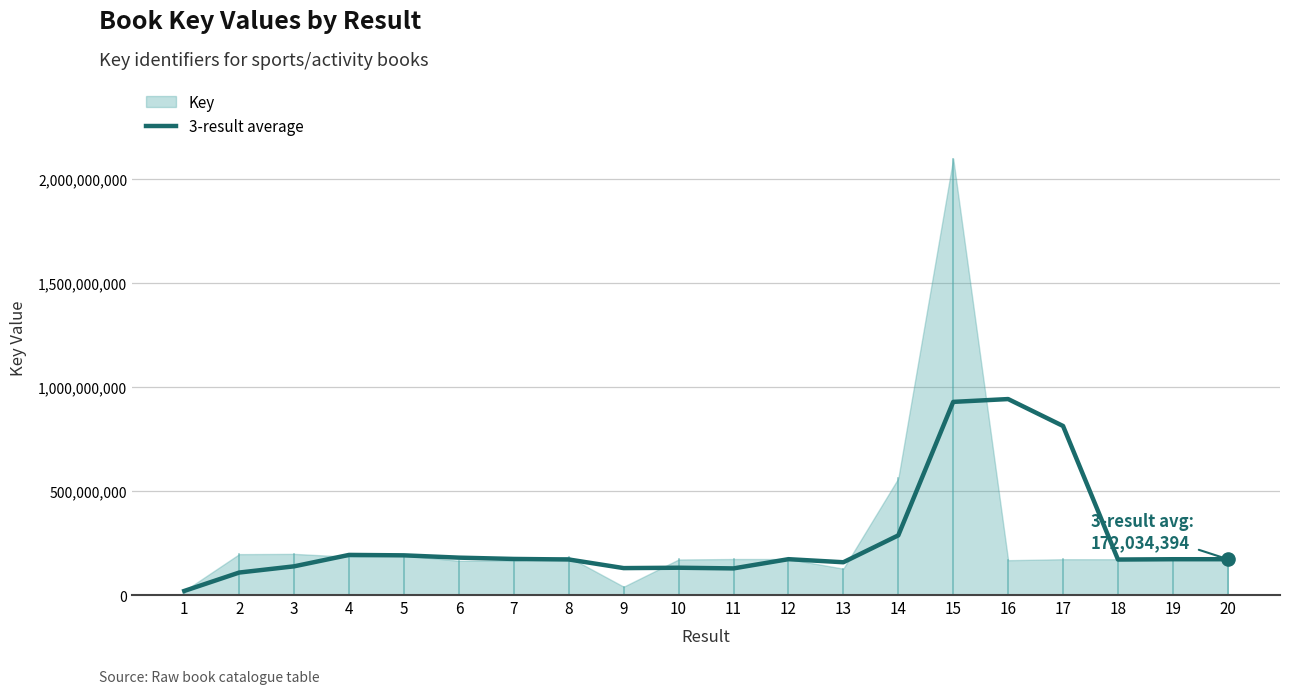

What is the change in value from 1 to 15?

+908289416.0